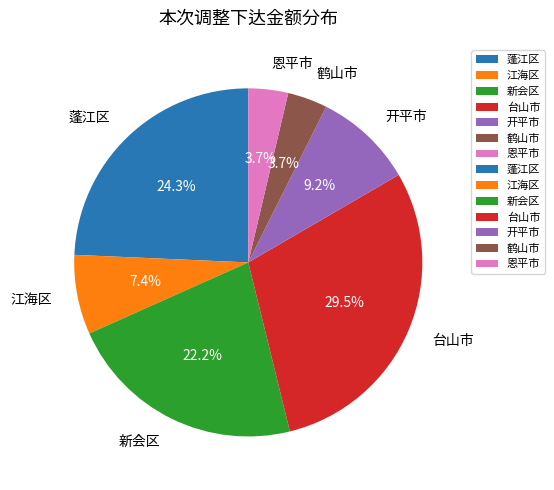

The 江海区 slice represents 1% of the pie. True or false?

False